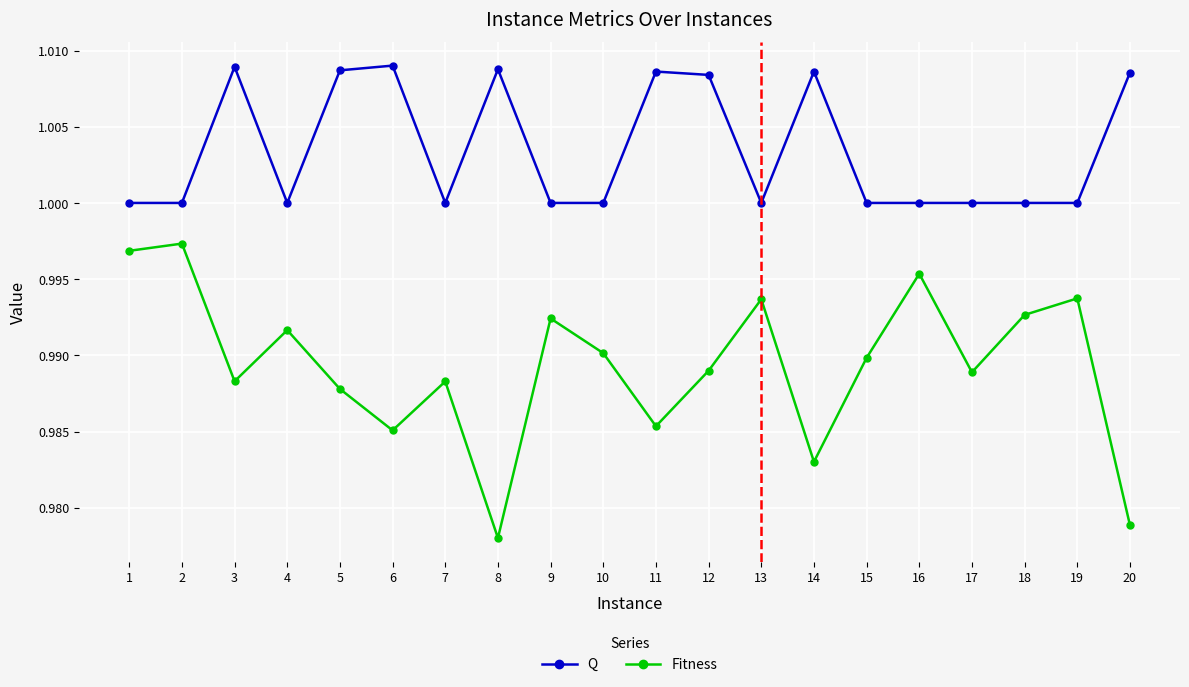

True or false: Fitness and Q intersect in this chart.

False